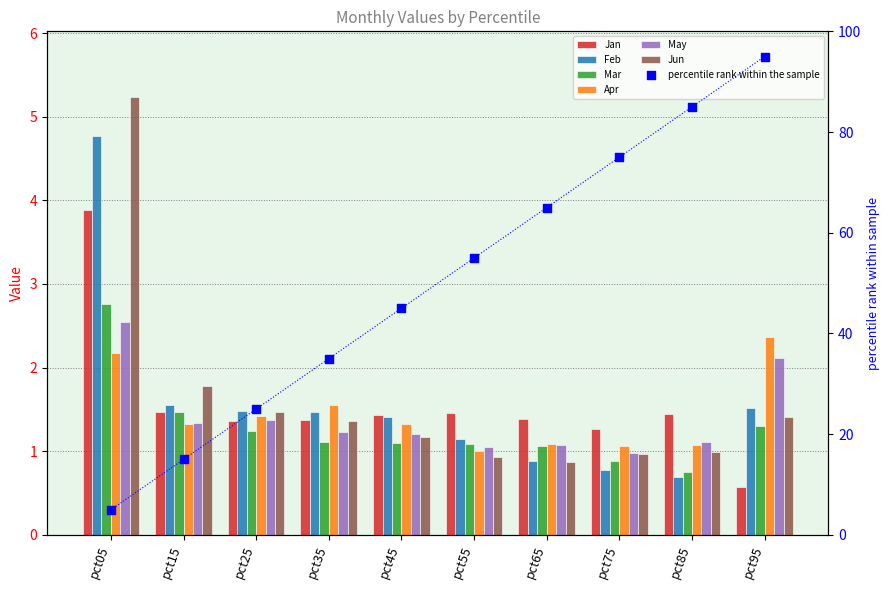

What is the total value across all series at pct65?

6.4